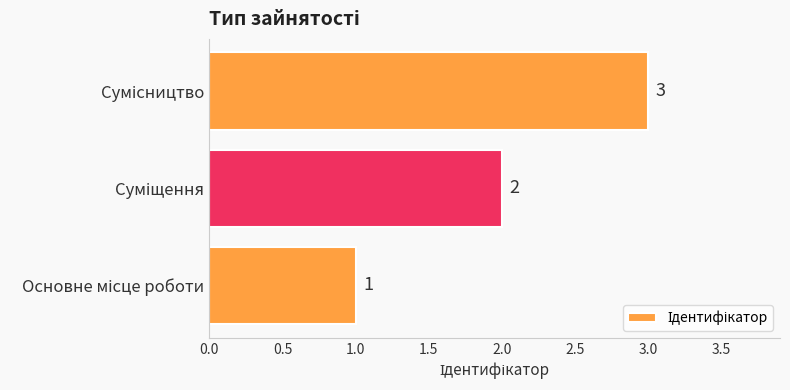

What is the sum of all values?

6